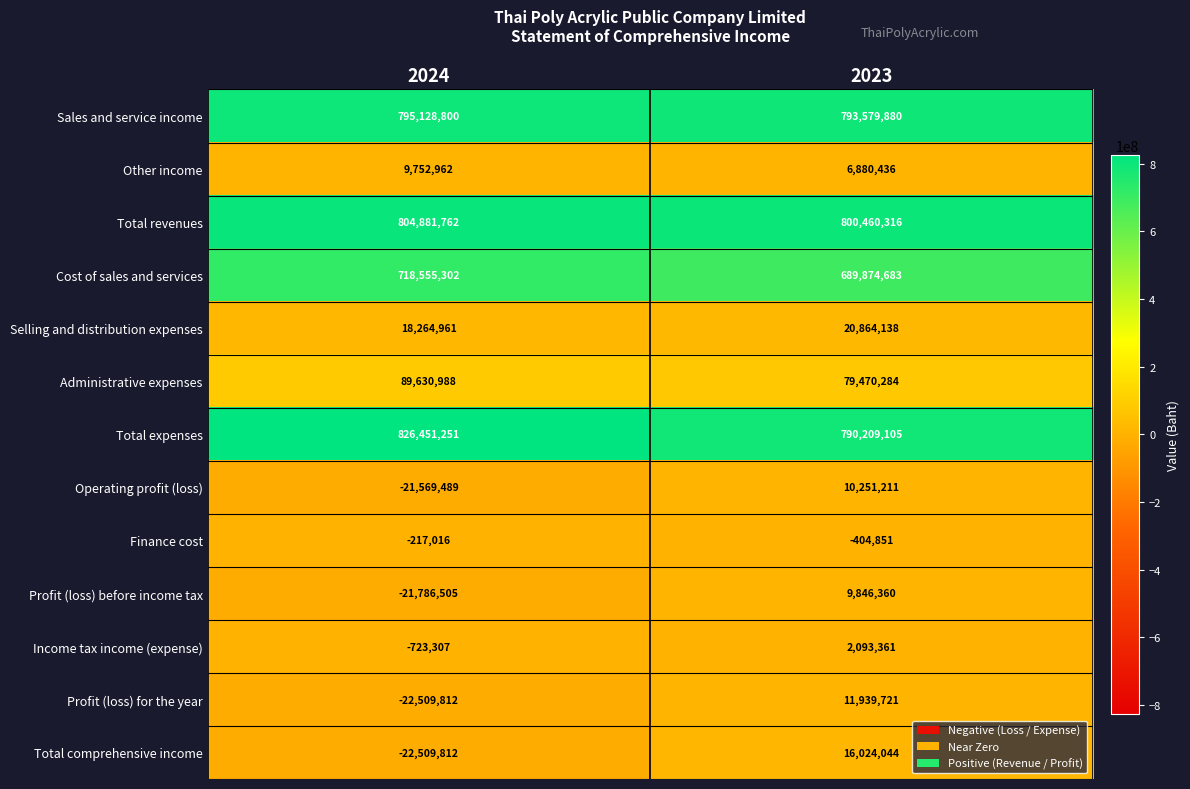

The Other income series shows 9752962 at 2024. True or false?

True